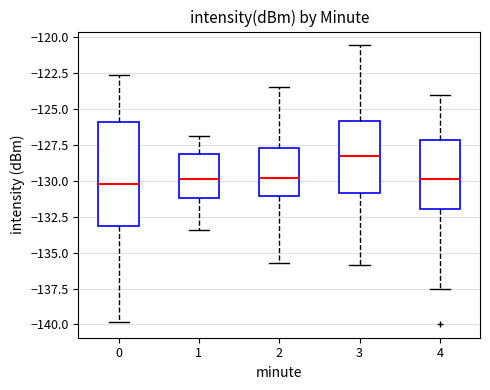

Which box has the highest median line?

3